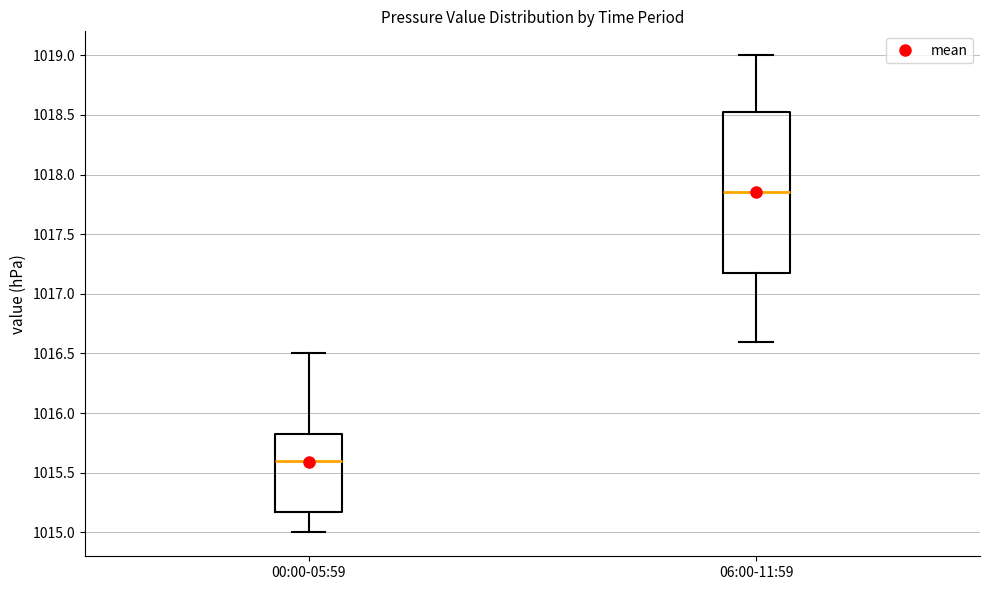

Which box is the tallest, from its lower edge to its upper edge?

06:00-11:59